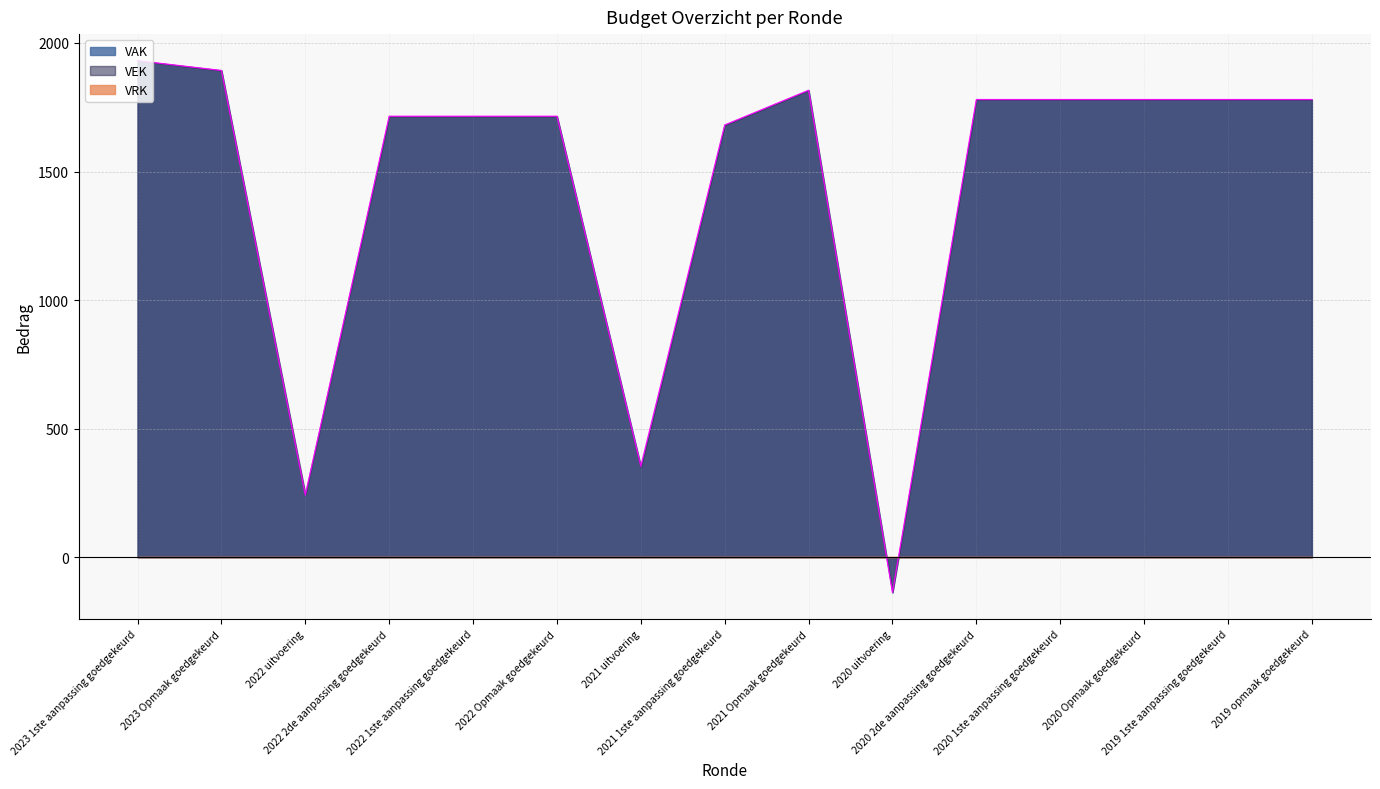

True or false: VAK and VEK cross at least once.

False